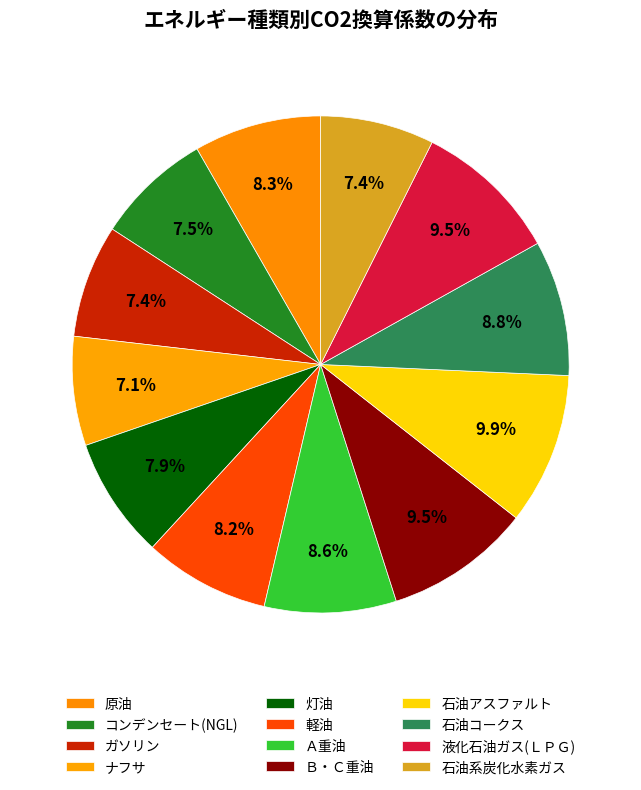

Which slice is the largest?

石油アスファルト